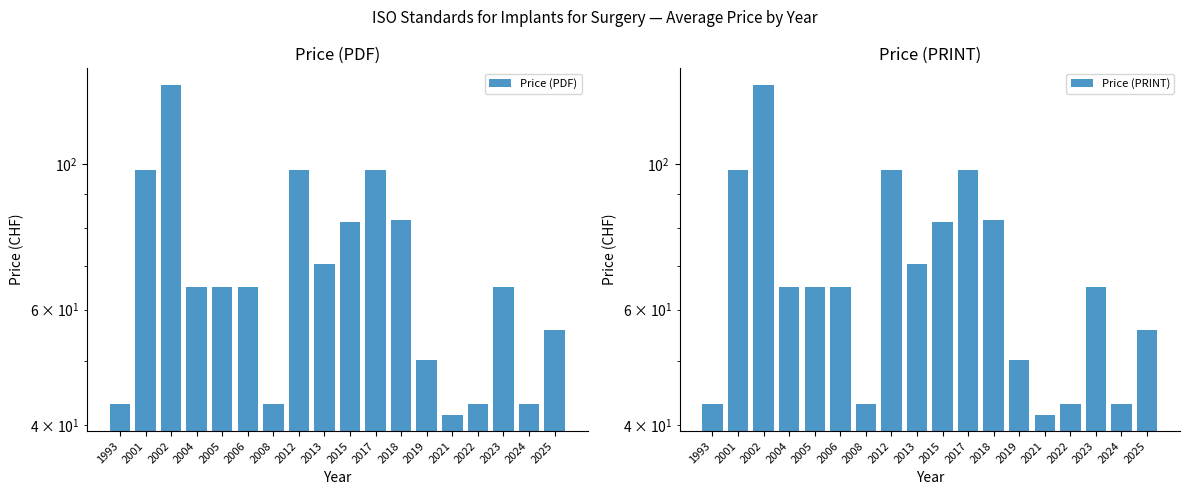

How many bars are there in total?

36